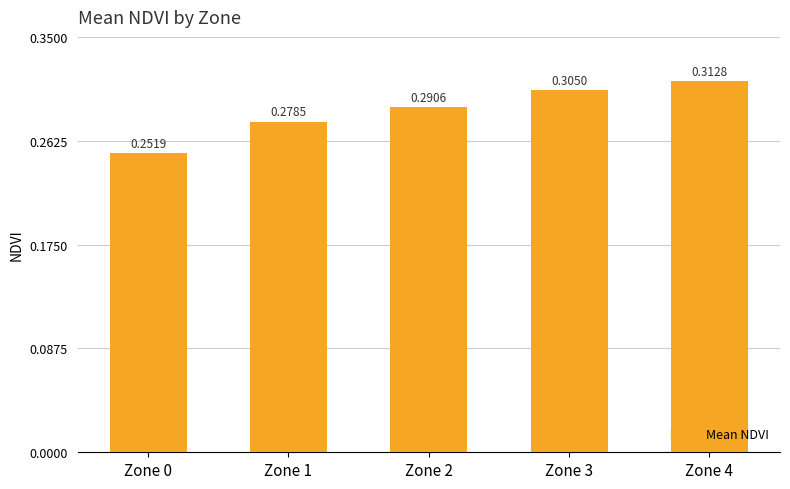

How many bars are there in total?

5